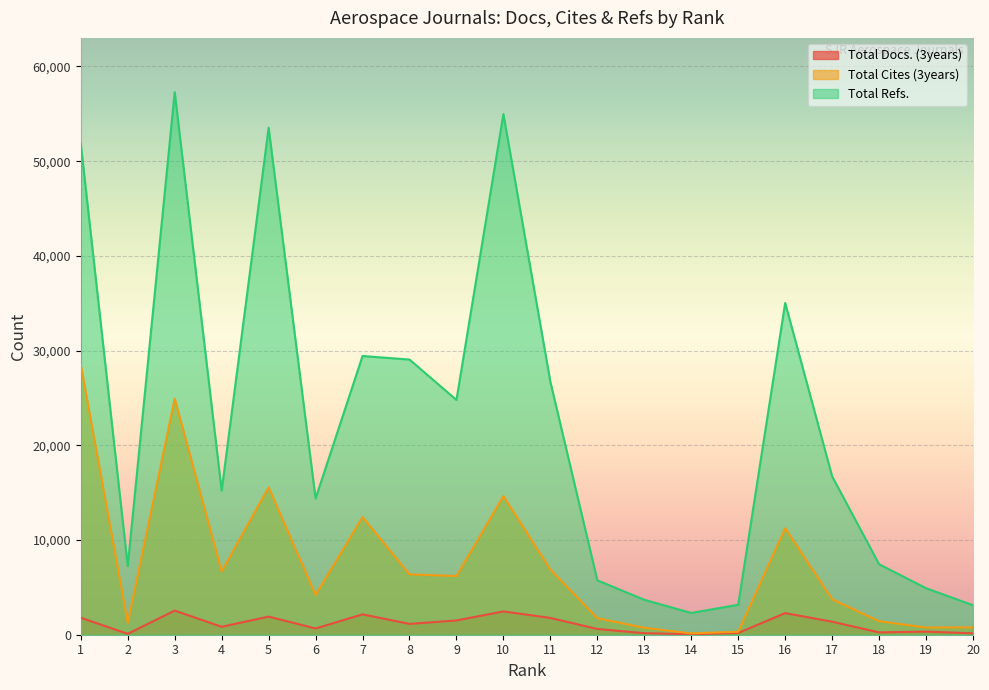

Which series has the widest spread of values?

Total Refs.